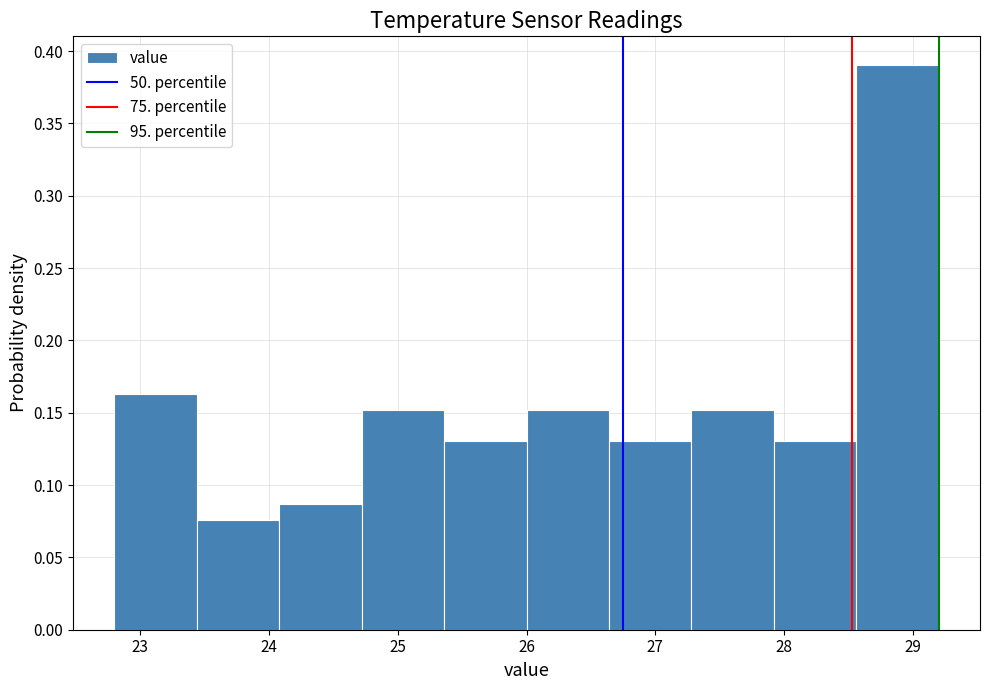

Reading left to right, list every bar in this chart as the range it spans on the x-axis followed by its height. Neither the bar edges nor the heights are printed on the chart, so give them approximately, as read against the axes.

22.80 to 23.44: 0.165
23.44 to 24.08: 0.075
24.08 to 24.72: 0.085
24.72 to 25.36: 0.150
25.36 to 26.00: 0.130
26.00 to 26.64: 0.150
26.64 to 27.28: 0.130
27.28 to 27.92: 0.150
27.92 to 28.56: 0.130
28.56 to 29.20: 0.390